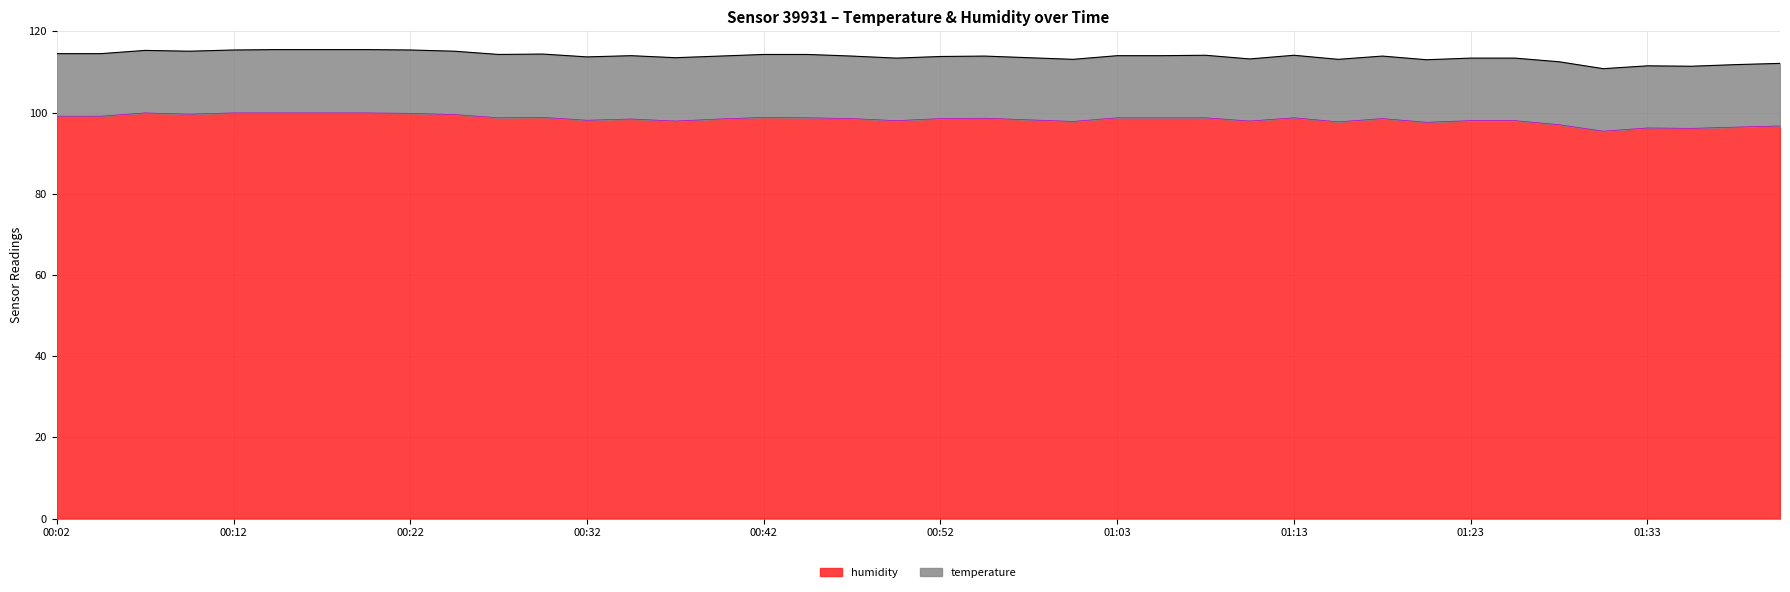

Is it true that the value at 01:33 is 96.2?

True